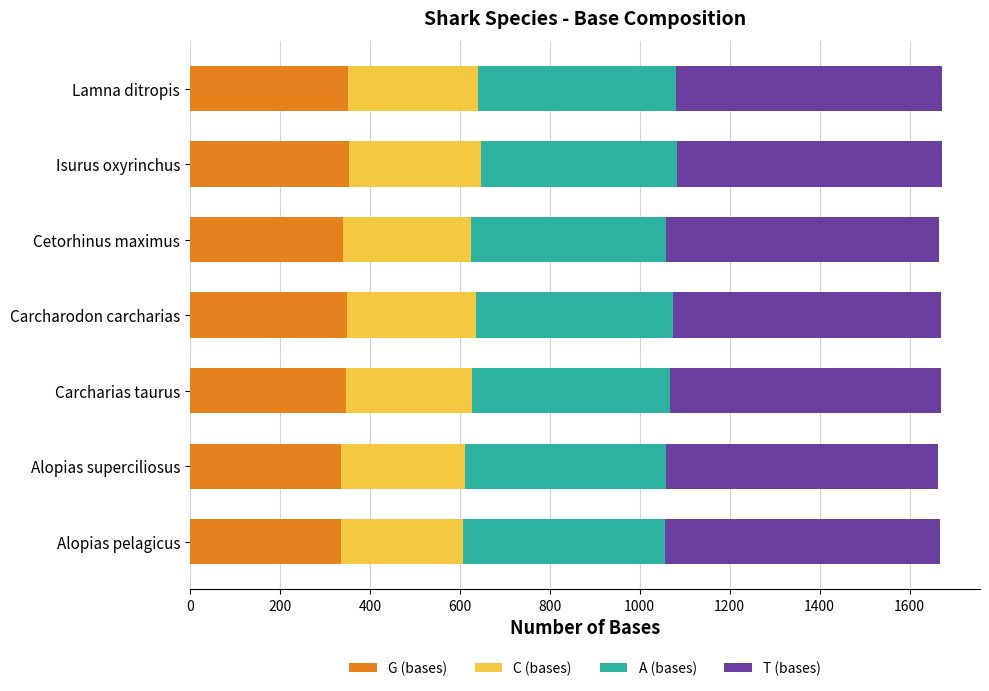

How many distinct data groups are displayed?

4